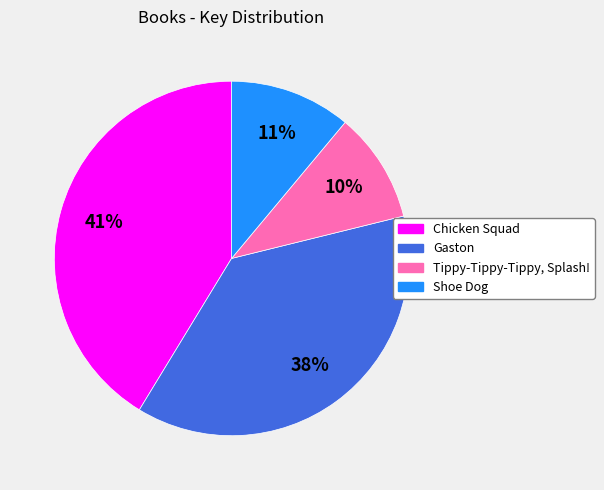

To the nearest percent, what is the difference between the largest and smallest slice percentages?

31%